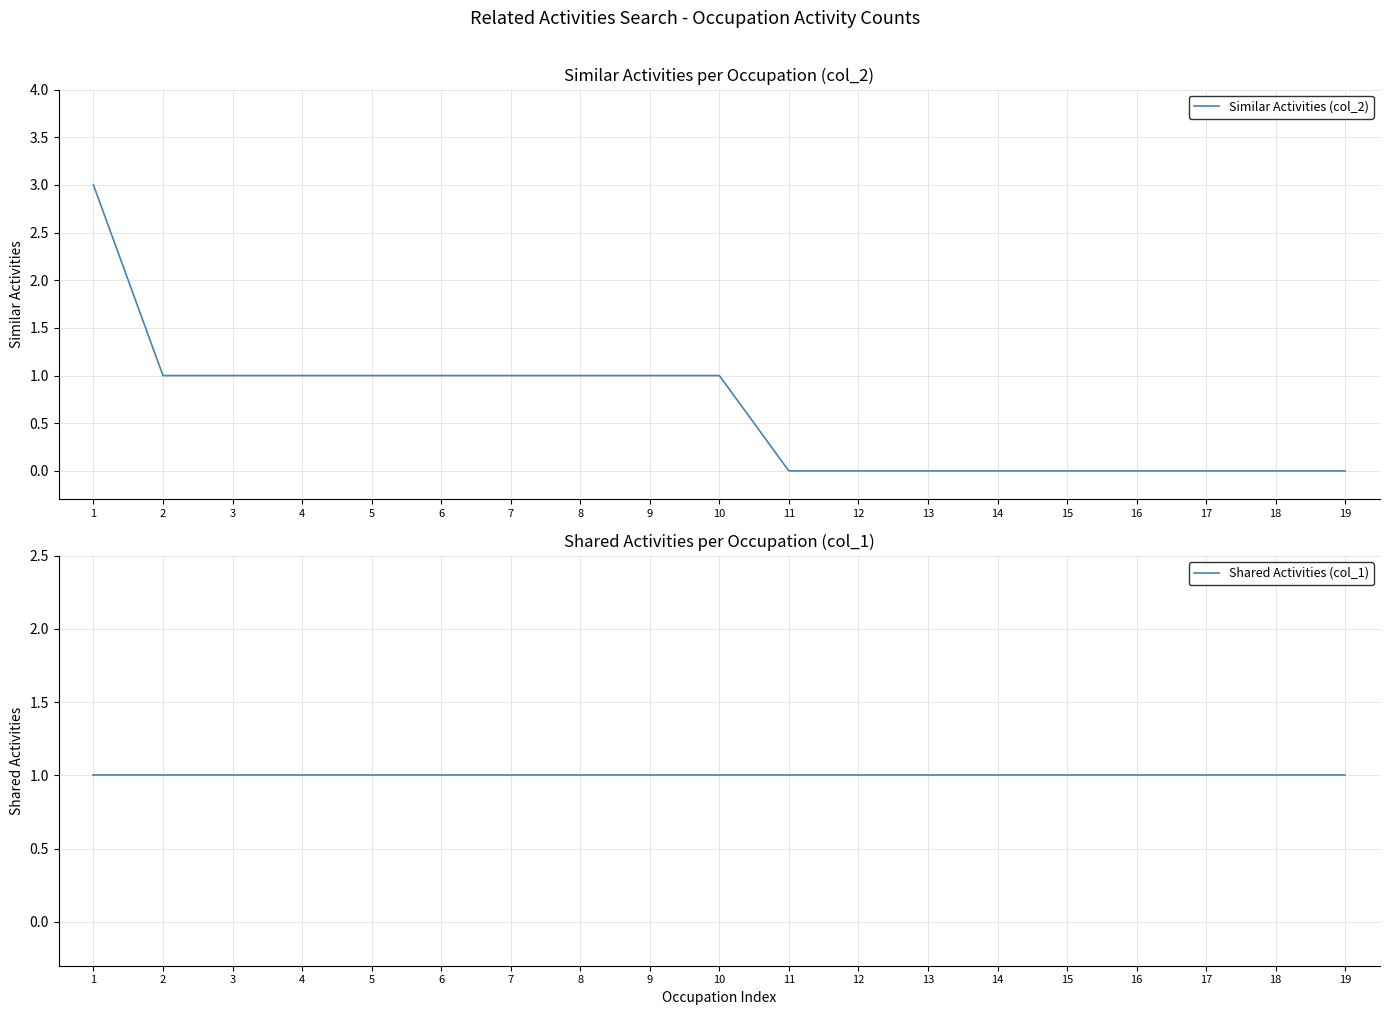

How many values in Similar Activities (col_2) are above zero?

10